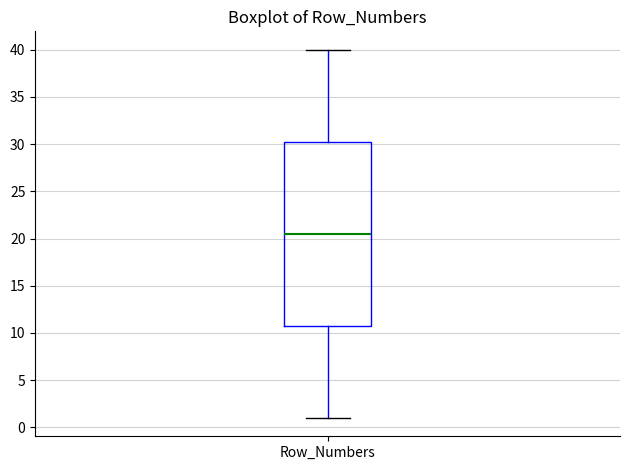

Read this box plot against the y-axis: the position of the median line, the range covered by the box, and the ends of both whiskers. The values are not printed on the chart, so give them approximately, as read against the axis.

median 20.5, box 11.0 to 30.5, whiskers 1.0 to 40.0